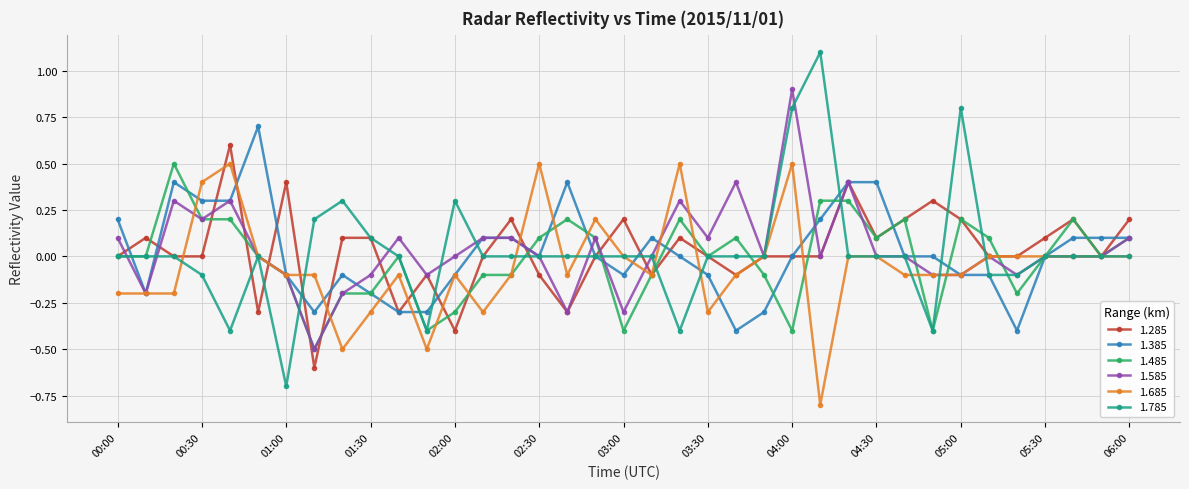

What is the value of the 1.485 point at the 24th from the left?

-0.1